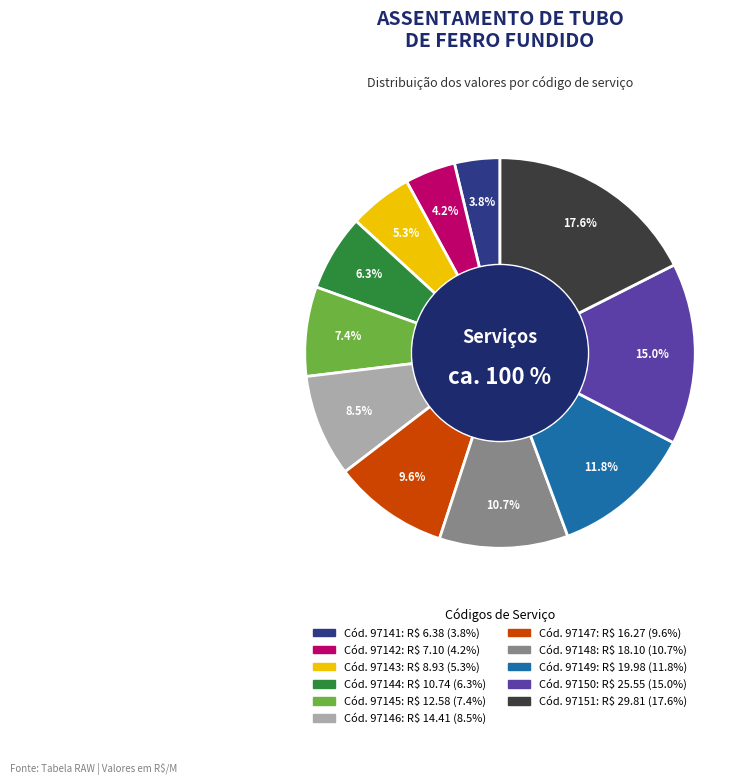

To the nearest percent, what is the difference between the 97147 and 97150 slice percentages?

5%